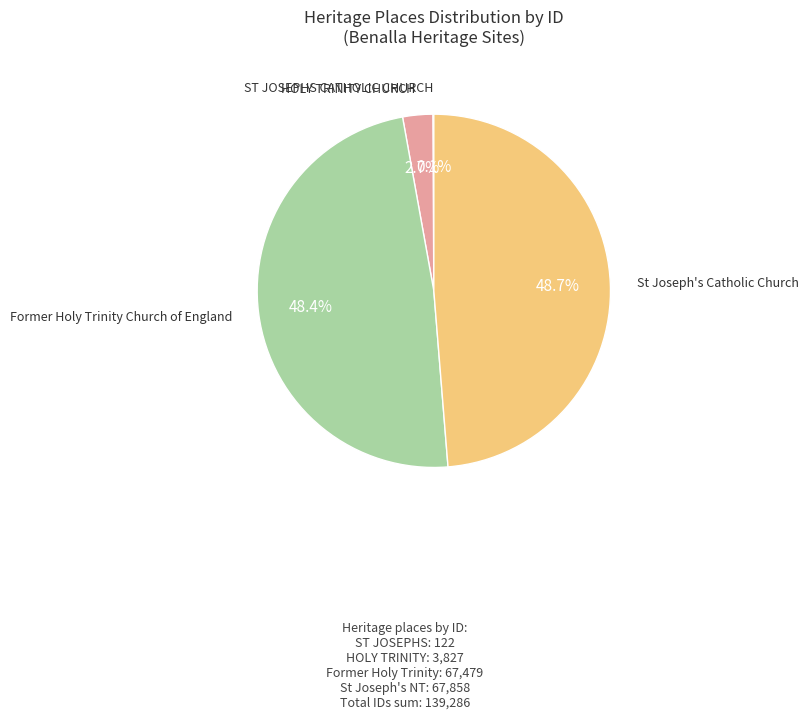

Is there any slice that represents more than half of the pie?

No